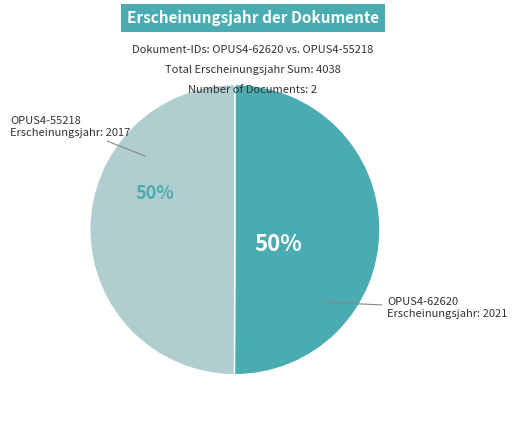

Combined, do OPUS4-62620 and OPUS4-55218 account for over 50%?

Yes